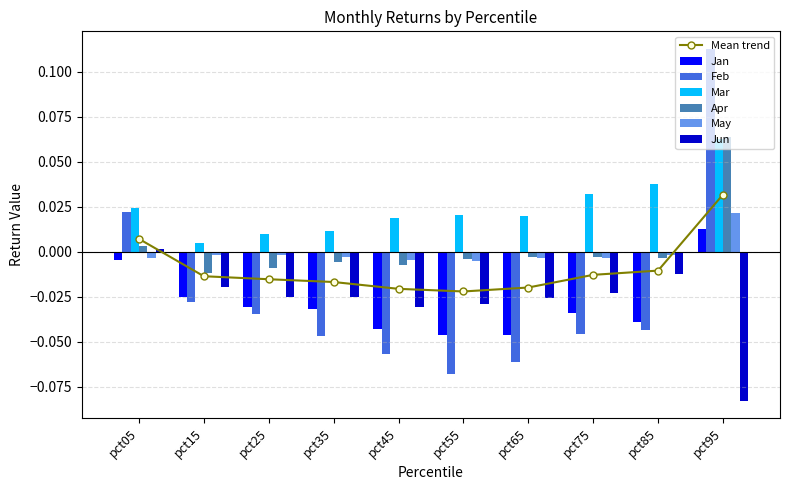

At which category is the sum across all series the highest?

pct95